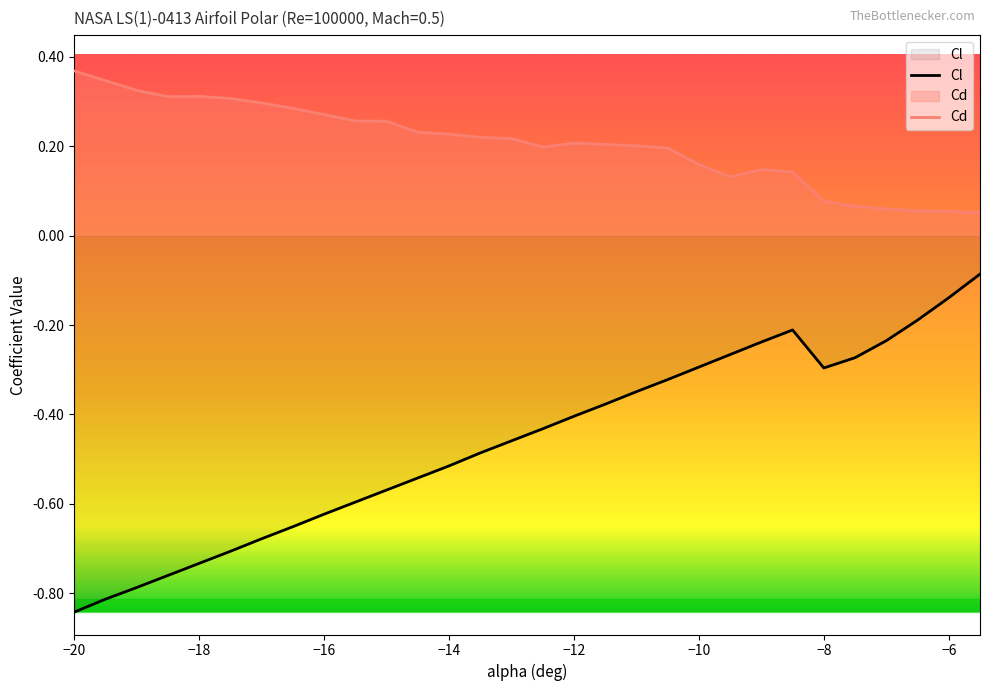

True or false: Cl and Cd intersect in this chart.

False